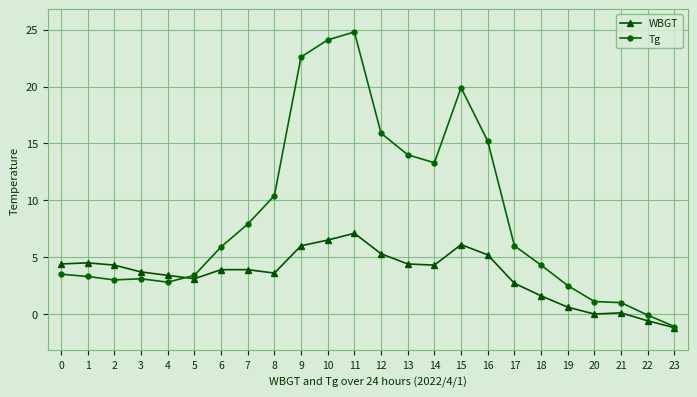

What is the average value of the Tg series?

8.6